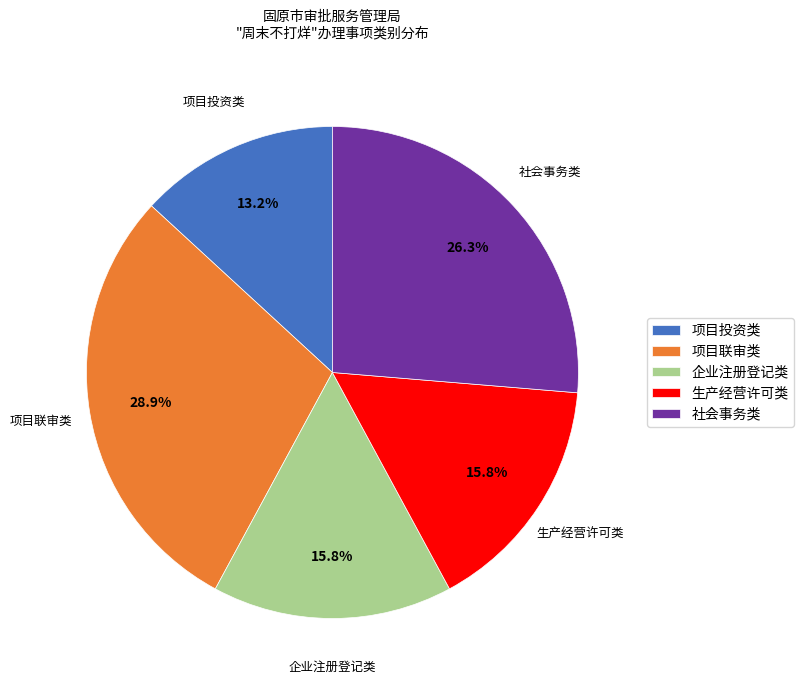

To the nearest percent, what portion does 项目投资类 represent?

13%